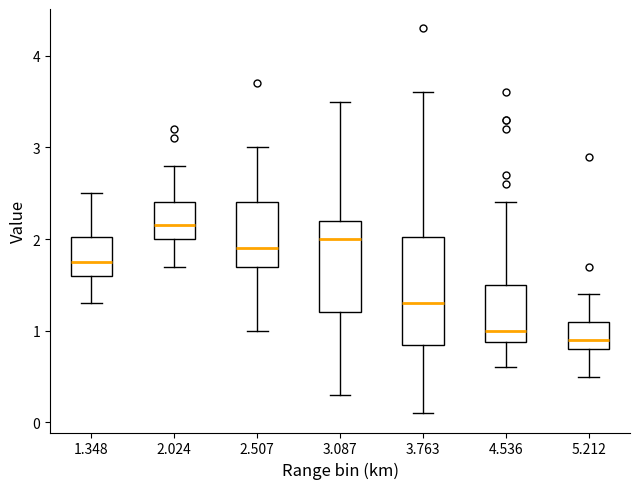

Where does the lower whisker of the box at x = 2.507 end on the y-axis? The values are not printed on the chart, so give them approximately, as read against the axis.

1.0